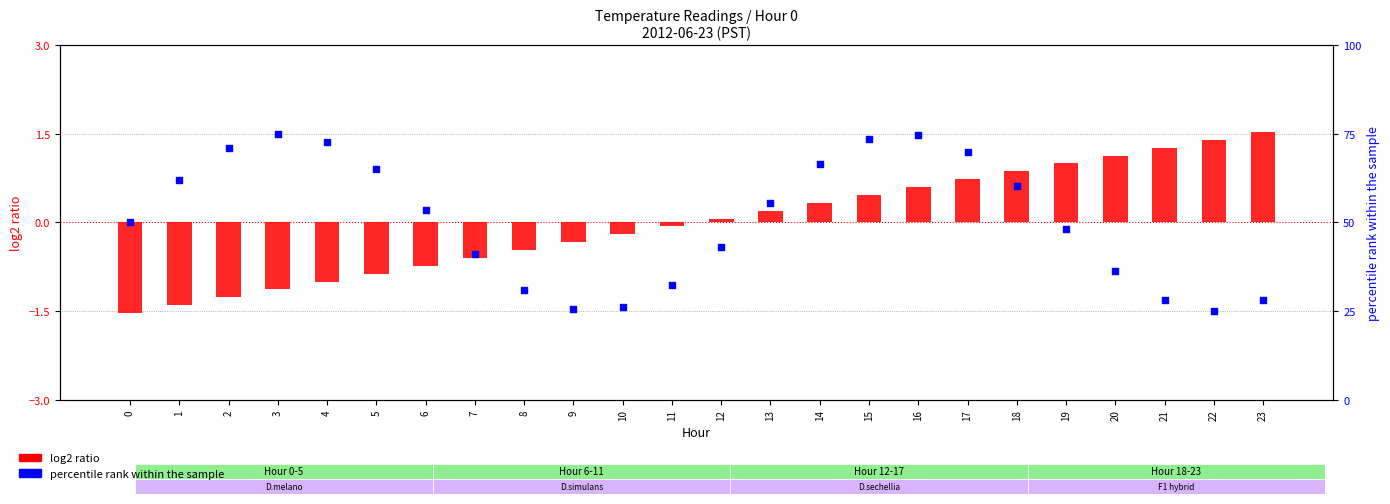

At which category is the sum across all series the highest?

16